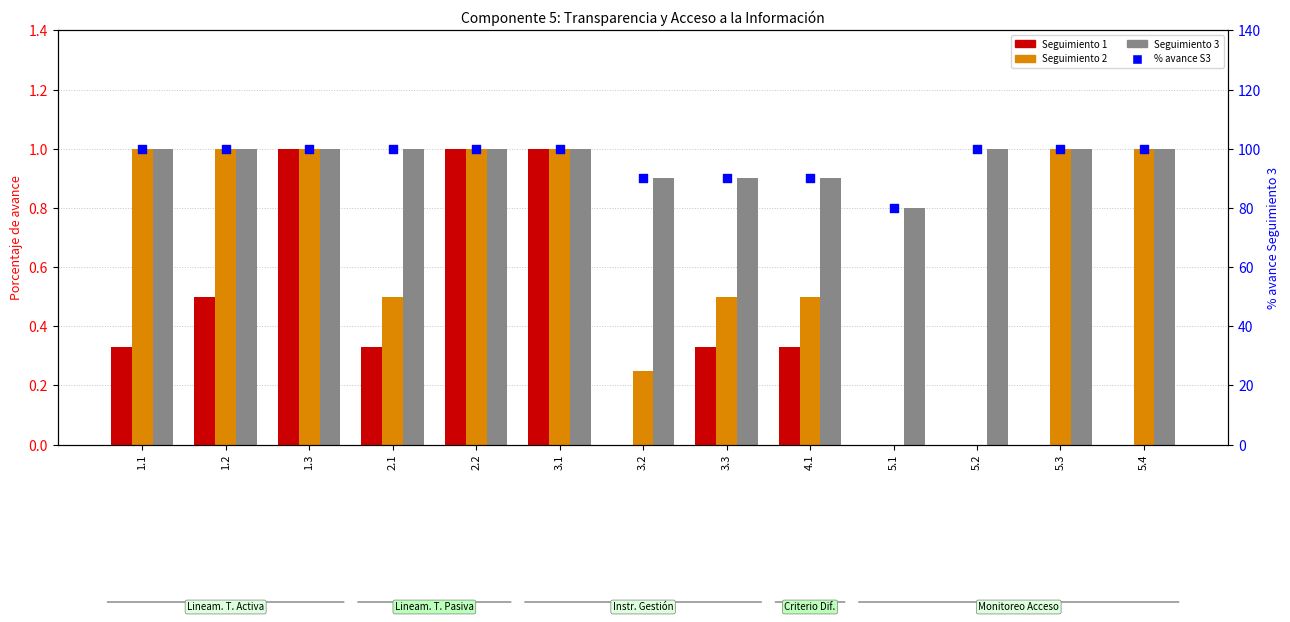

Is the value of Seguimiento 3 at 1.1 greater than the value of % avance S3 at 1.2?

No